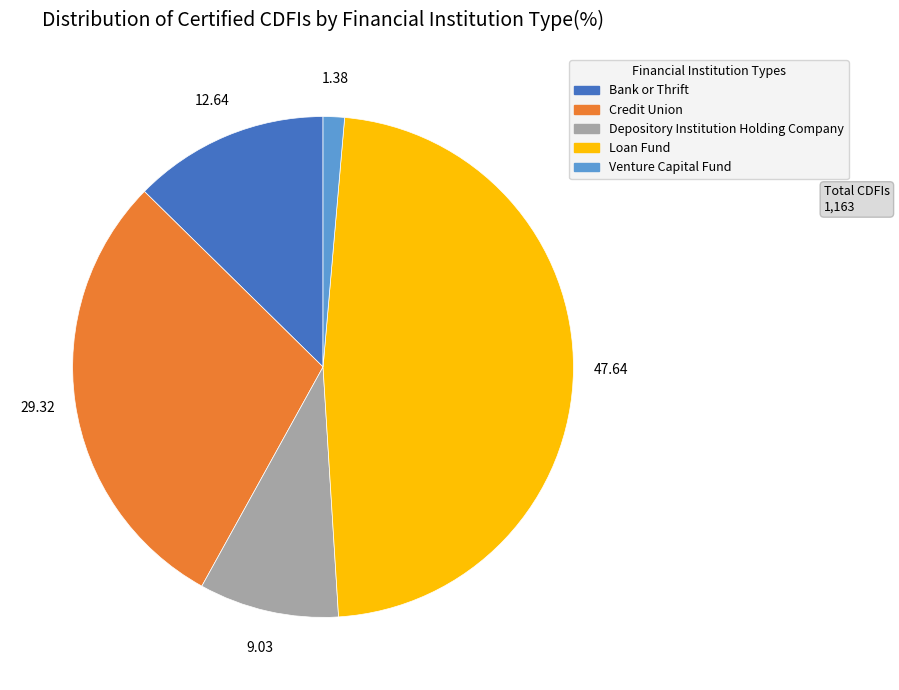

Is the sum of Bank or Thrift and Credit Union greater than half?

No